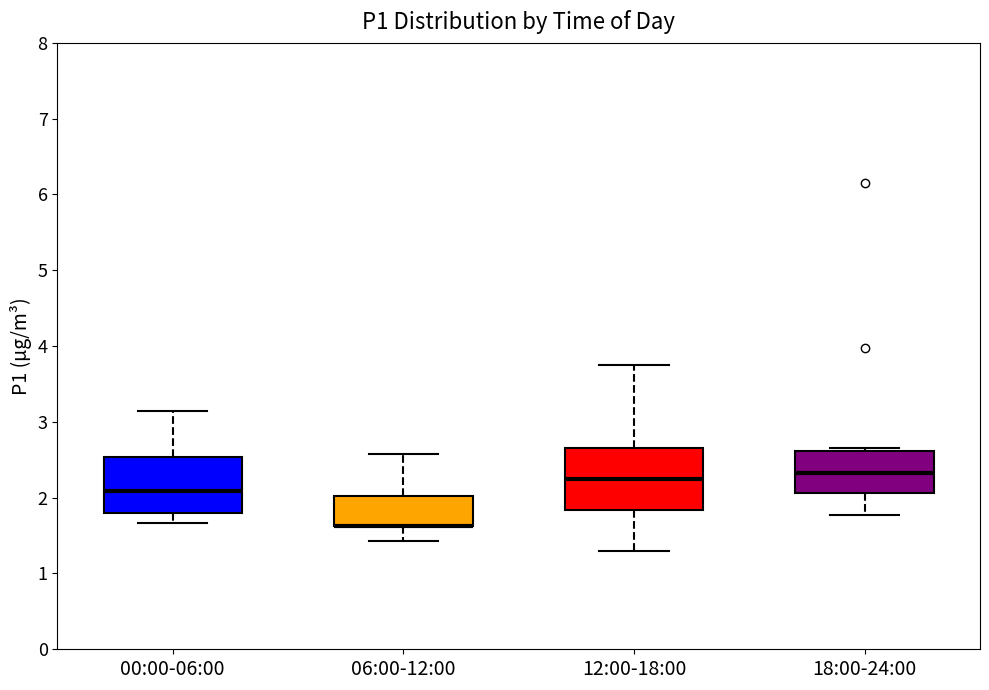

Reading left to right, transcribe this box plot: for each box, give where its median line is, the range the box spans, and where its two whiskers end, as read against the y-axis. The values are not printed on the chart, so give them approximately, as read against the axis.

00:00-06:00: median 2.1, box 1.8 to 2.5, whiskers 1.7 to 3.2
06:00-12:00: median 1.6 (drawn on the box's lower edge), box 1.6 to 2.0, whiskers 1.4 to 2.6
12:00-18:00: median 2.3, box 1.8 to 2.7, whiskers 1.3 to 3.8
18:00-24:00: median 2.3, box 2.1 to 2.6, whiskers 1.8 to 2.7